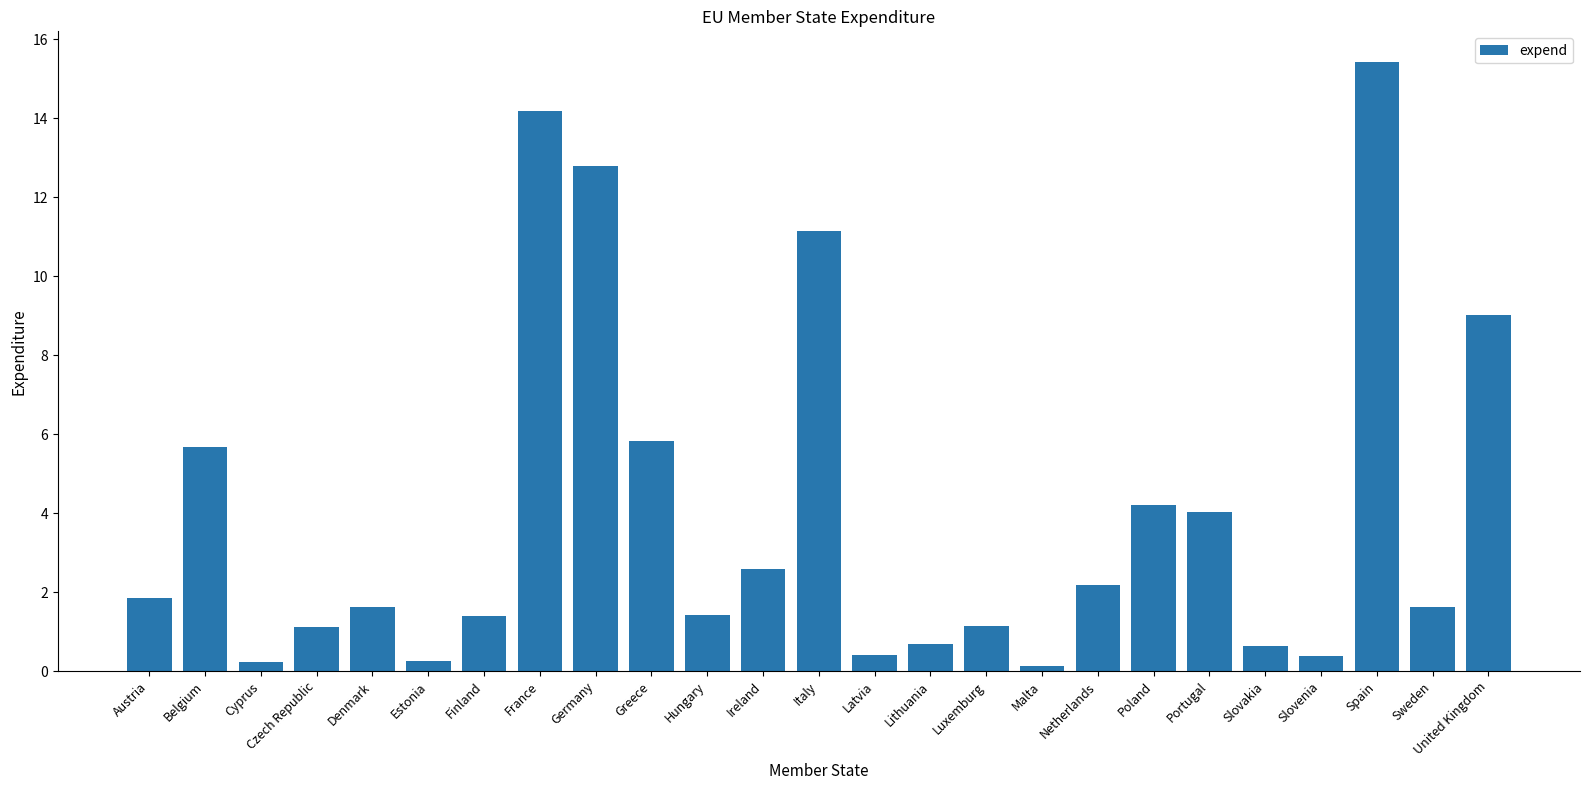

What is the greatest value displayed?

15.4